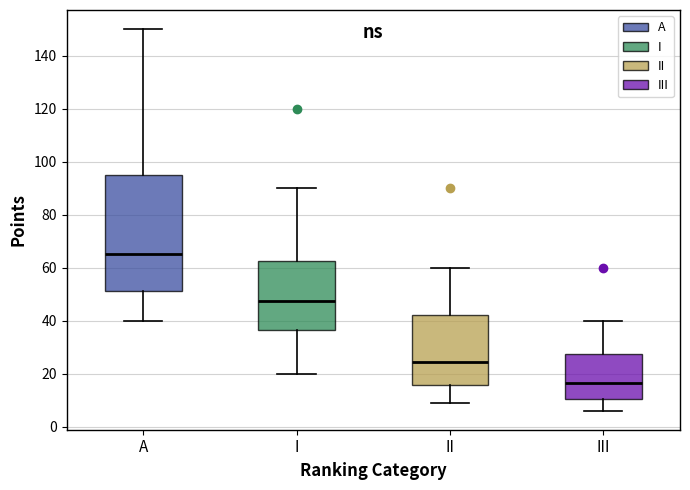

Which box is the tallest, from its lower edge to its upper edge?

A